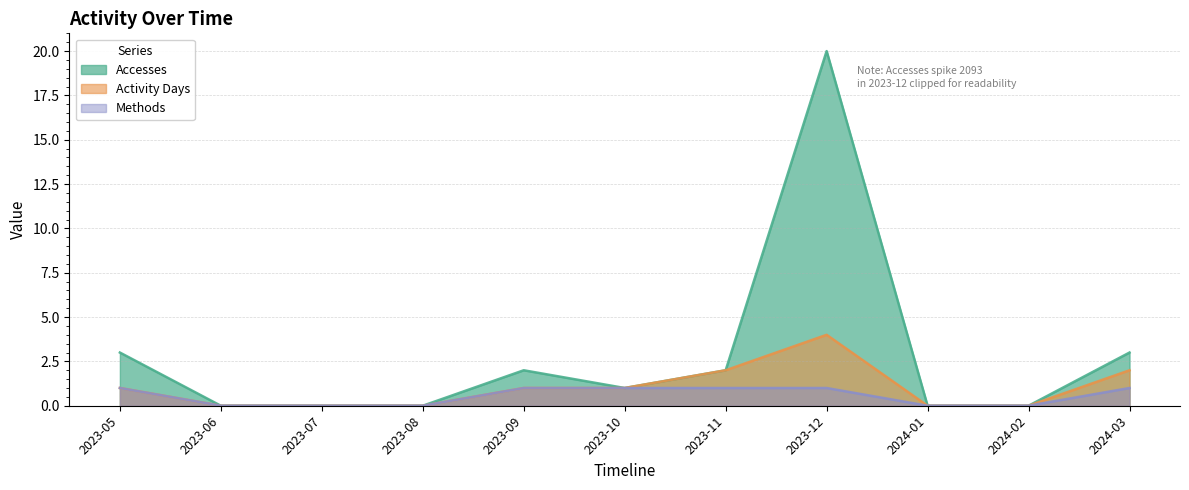

Count the Methods values in the range 0 to 1.

11